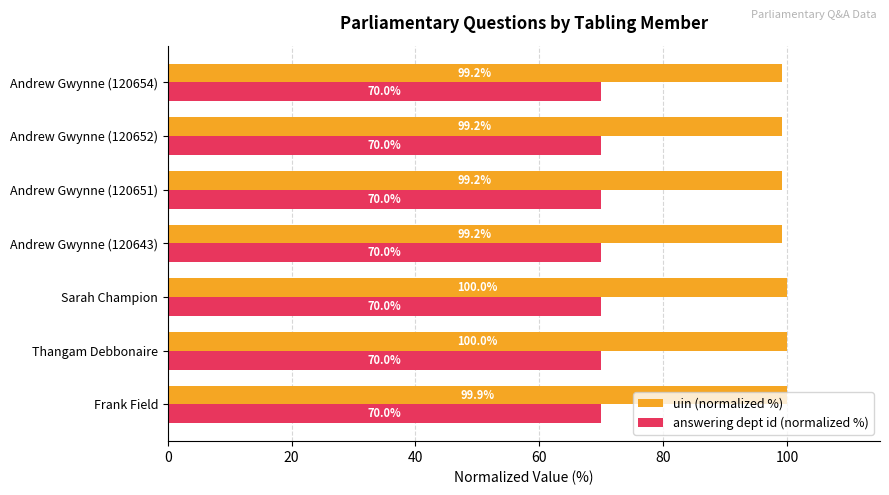

Rank the series by their maximum value, from highest to lowest.

uin (normalized %), answering dept id (normalized %)